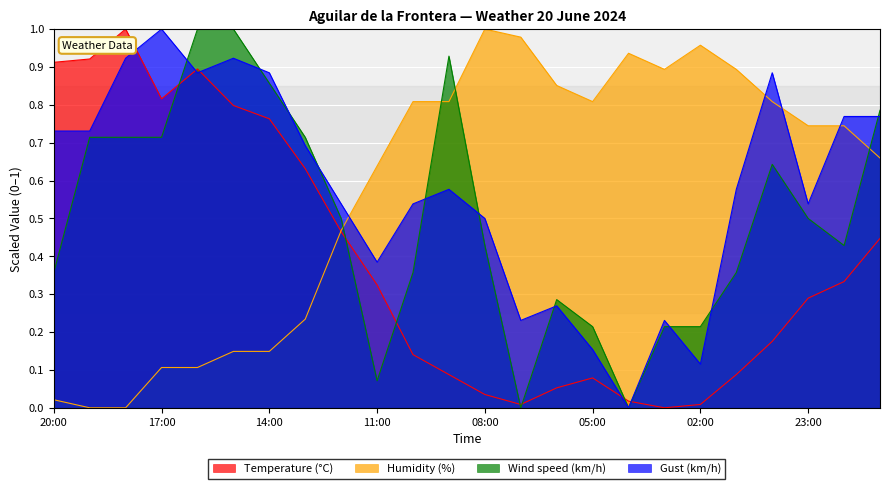

Does the chart display data point markers on the line(s)?

No